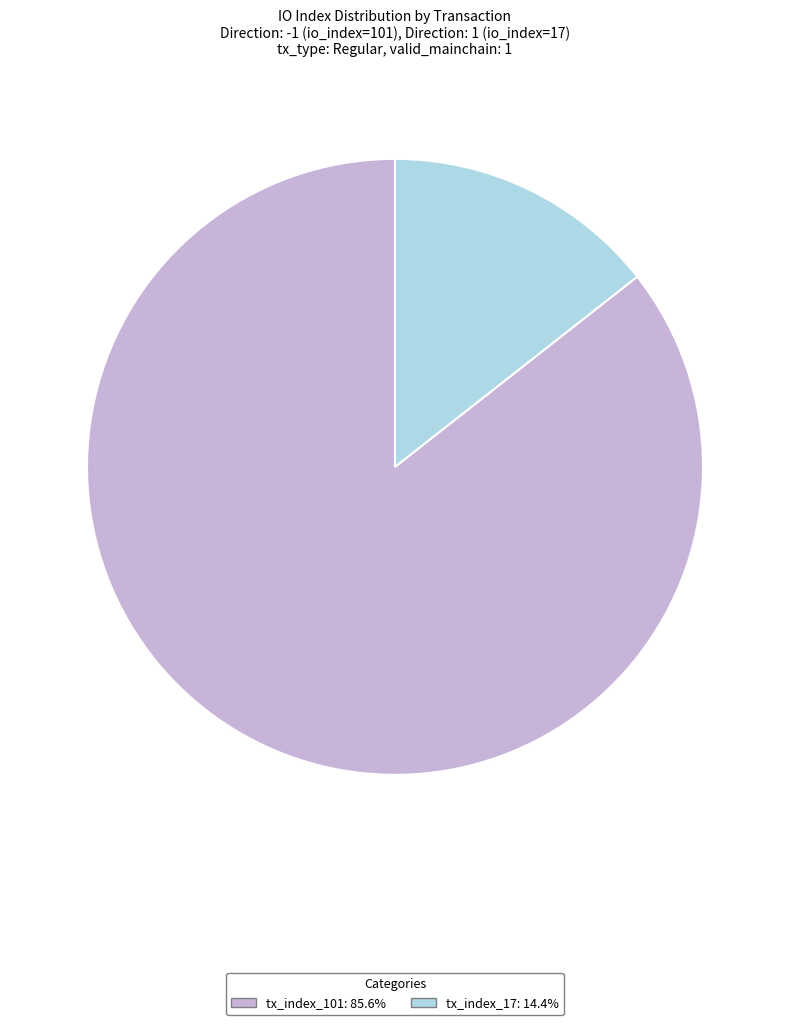

Is there a majority slice in this chart?

Yes